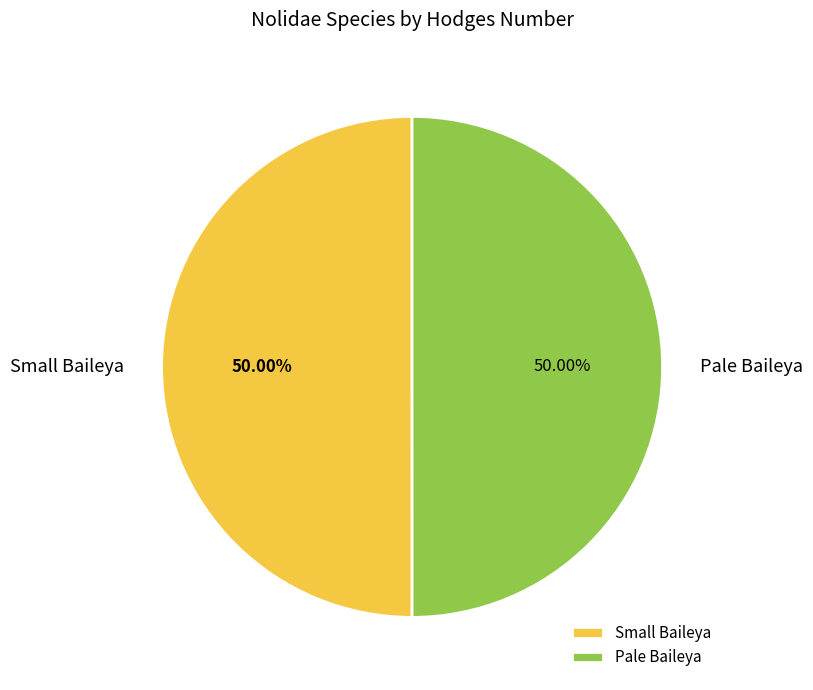

Approximately how many times larger is the value at Small Baileya compared to Pale Baileya?

1.0